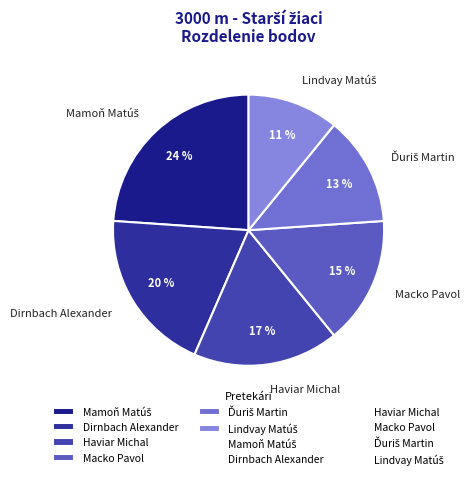

Is there any slice that represents more than half of the pie?

No